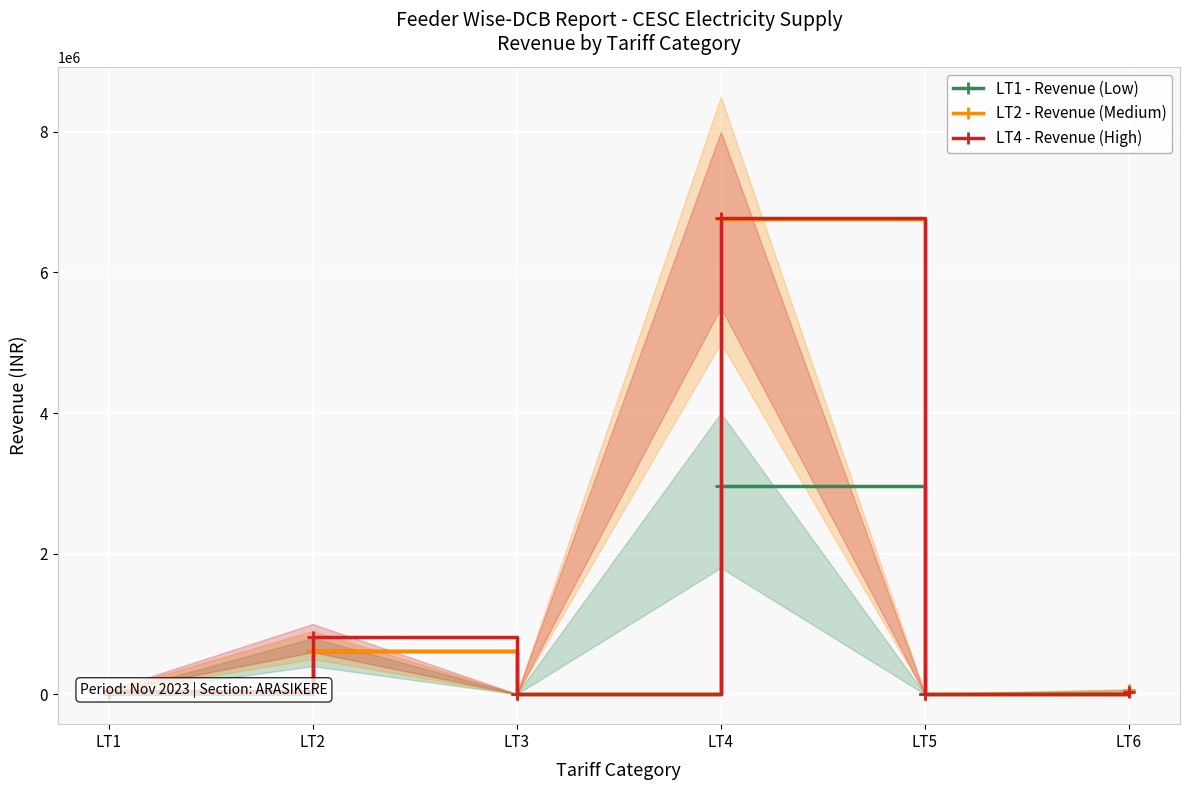

How many intersections are there between LT2 - Revenue (Medium) and LT4 - Revenue (High)?

1